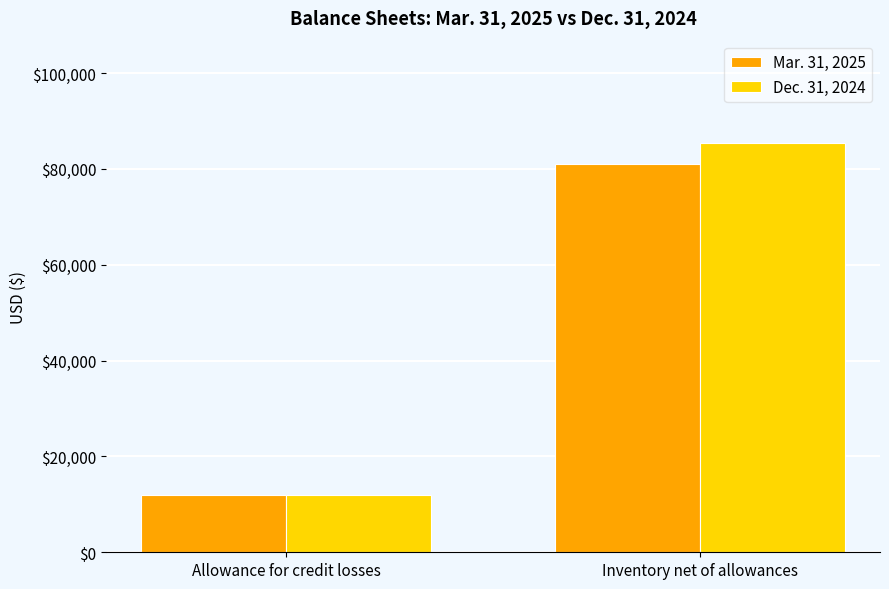

What is the maximum value shown in the chart?

85400